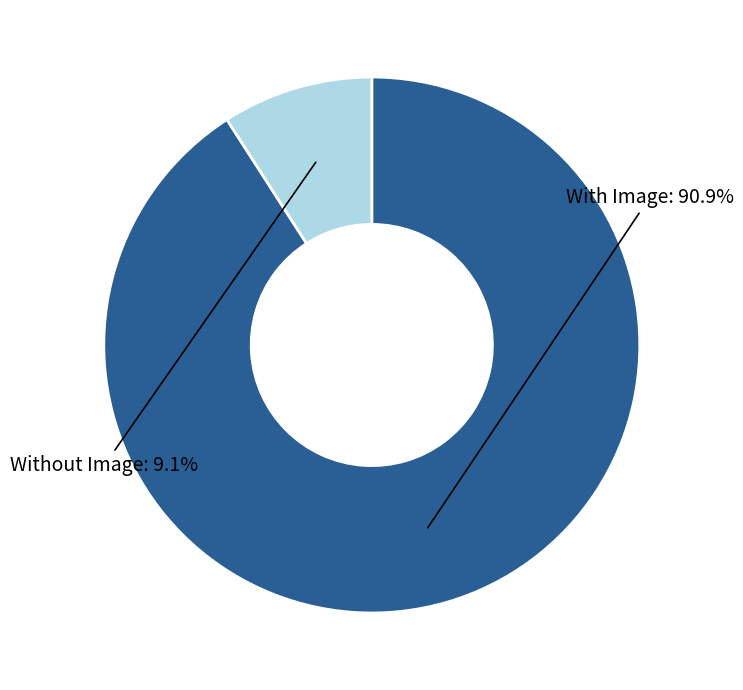

What is the largest slice in the pie chart?

With Image